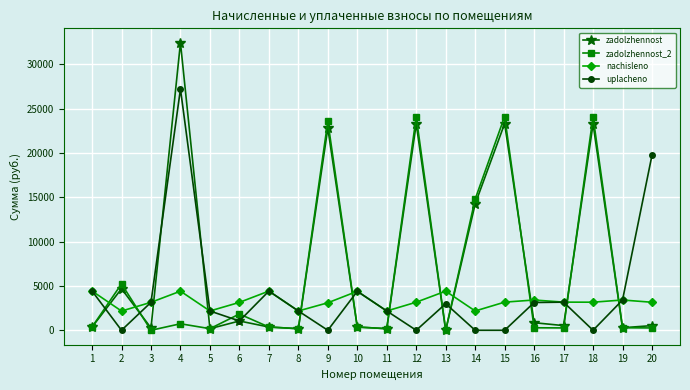

Which label corresponds to the largest value in the chart?

4